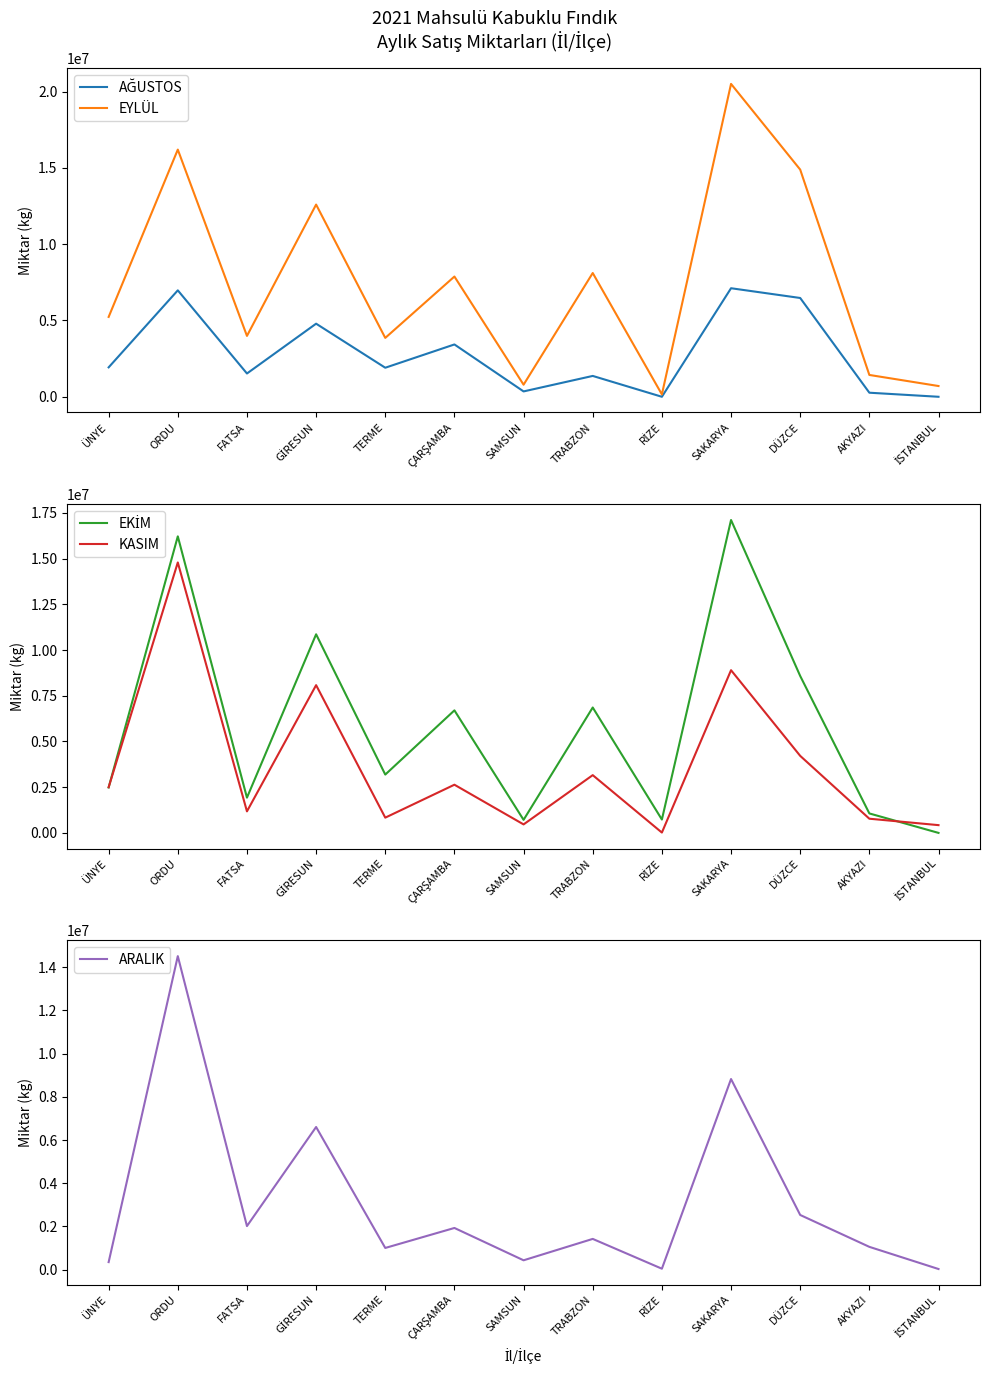

What is the label of the 11th point from the right?

FATSA